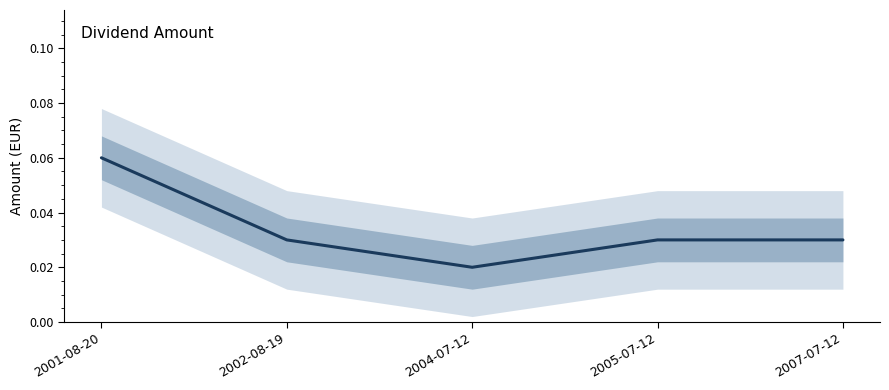

How many lines are shown in the chart?

1